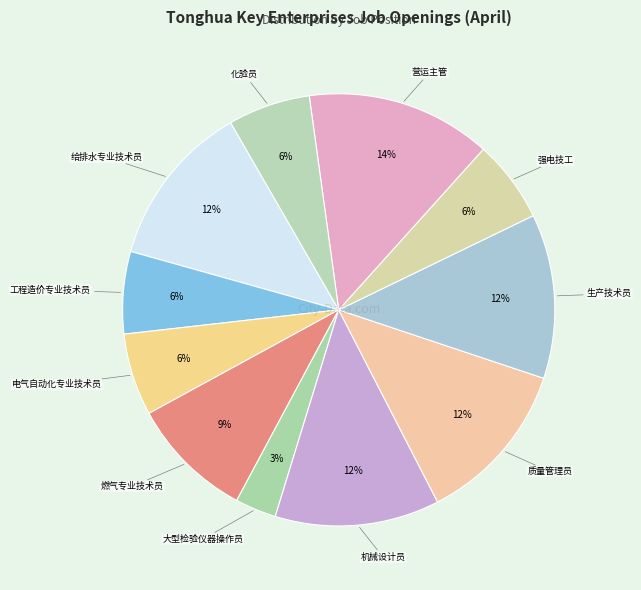

How many slices are in this pie chart?

11